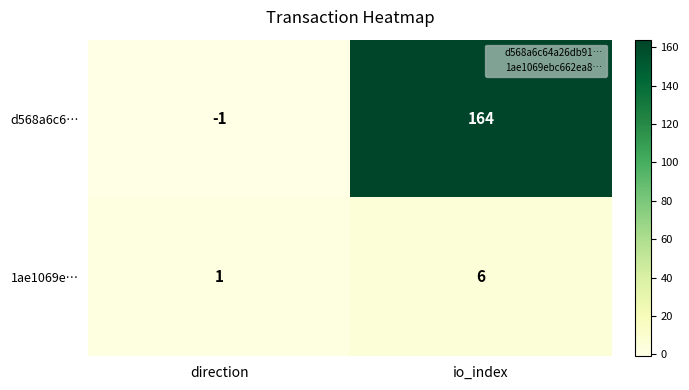

Reading right to left, what are all the values shown in this chart?

d568a6c6…: 164	-1
1ae1069e…: 6	1